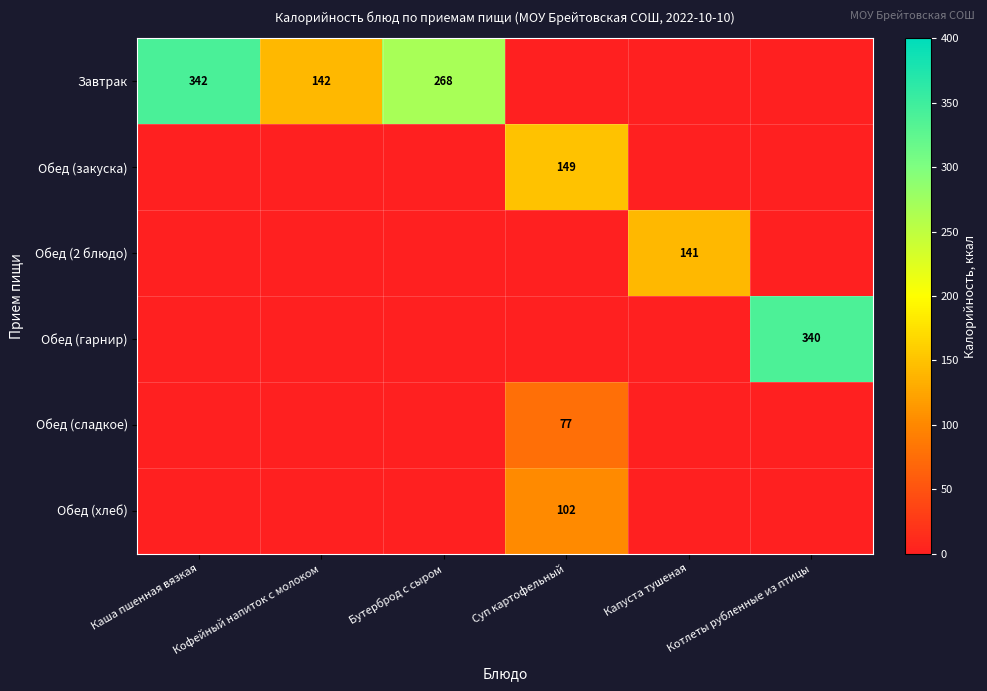

True or false: Завтрак has a value of 268 at Бутерброд с сыром.

True